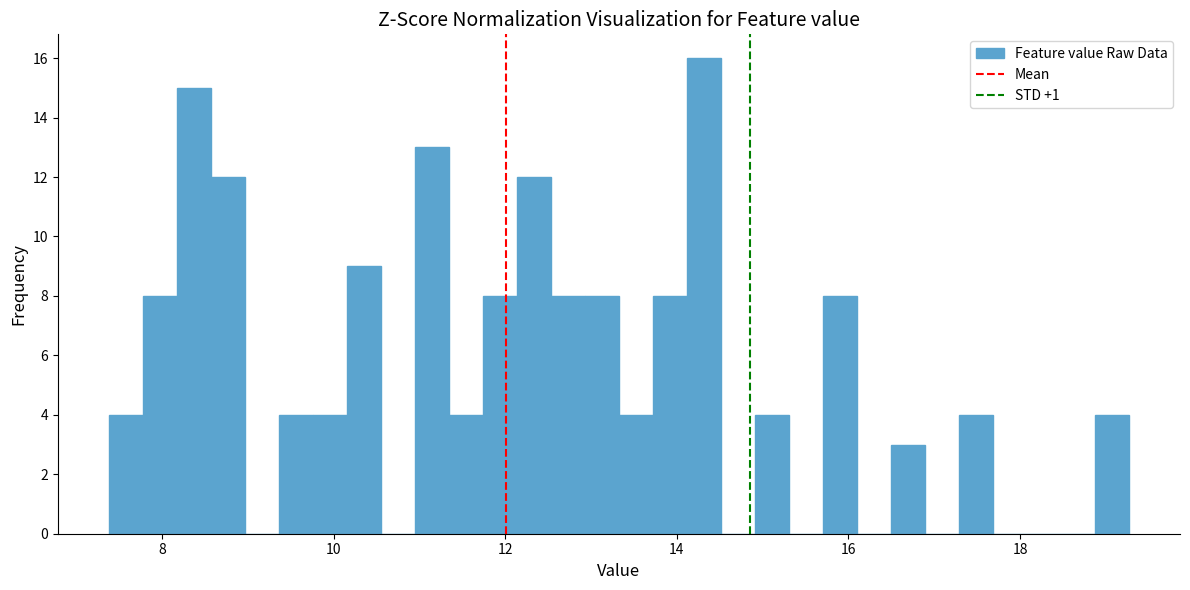

Around what value on the x-axis is the tallest bar? Give the approximate position of its centre, as read against the axis.

14.4